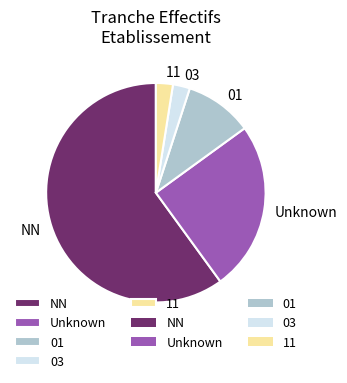

Approximately how many times larger is the value at NN compared to 03?

24.0